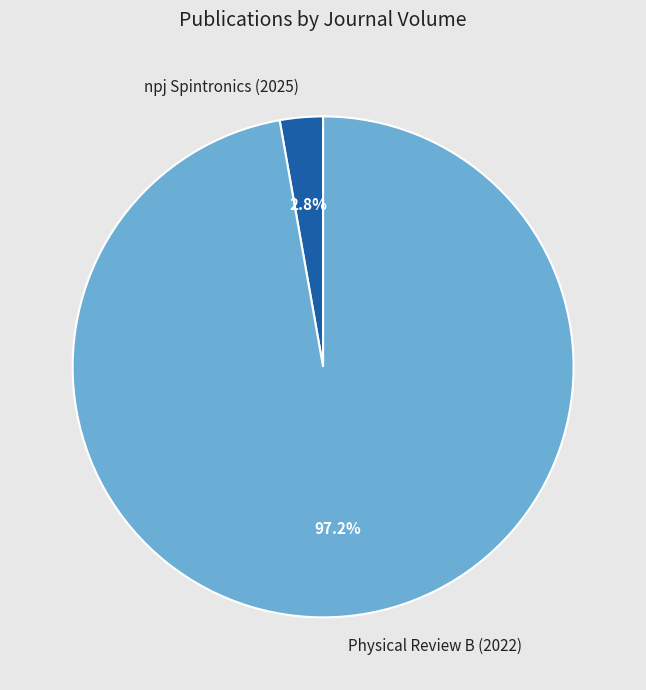

True or false: npj Spintronics (2025) accounts for 3% of the total.

True